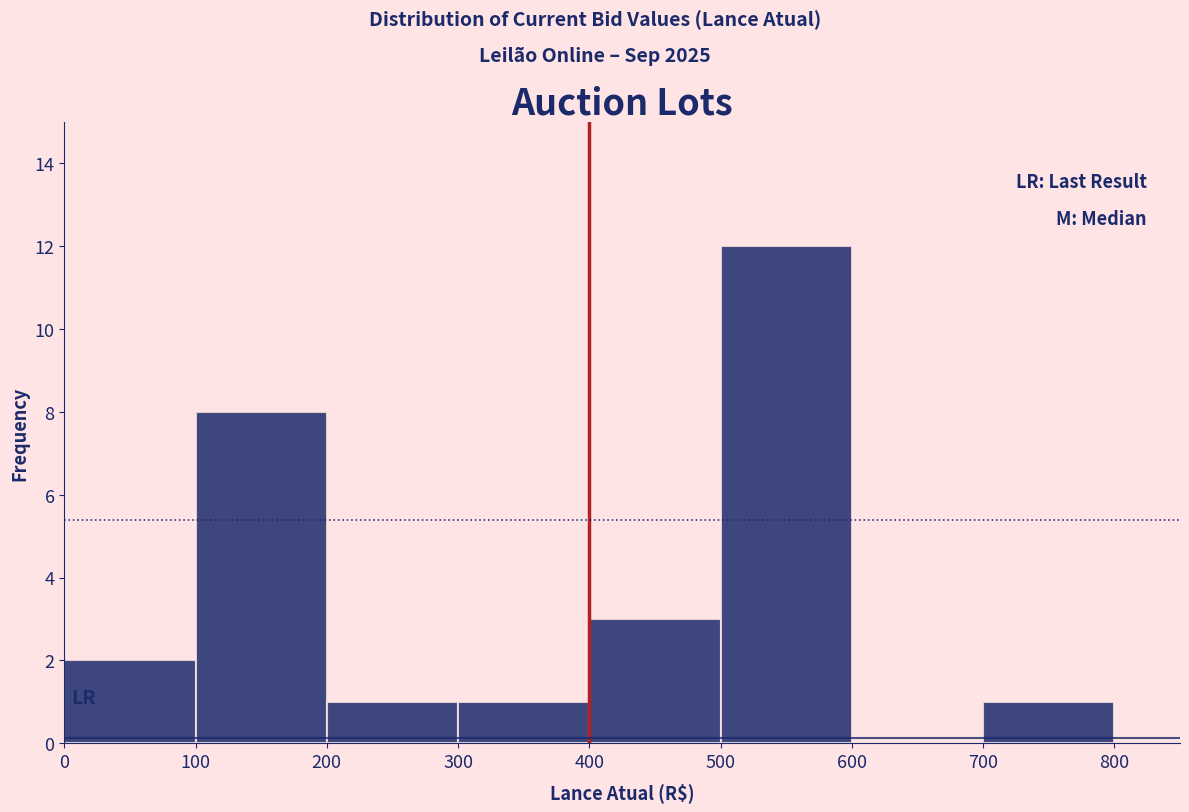

Reading left to right, transcribe this chart: for each bar, give the range it covers on the x-axis and its height. The values are not printed on the chart, so give them approximately, as read against the axis.

0 to 100: 2
100 to 200: 8
200 to 300: 1
300 to 400: 1
400 to 500: 3
500 to 600: 12
600 to 700: 0
700 to 800: 1